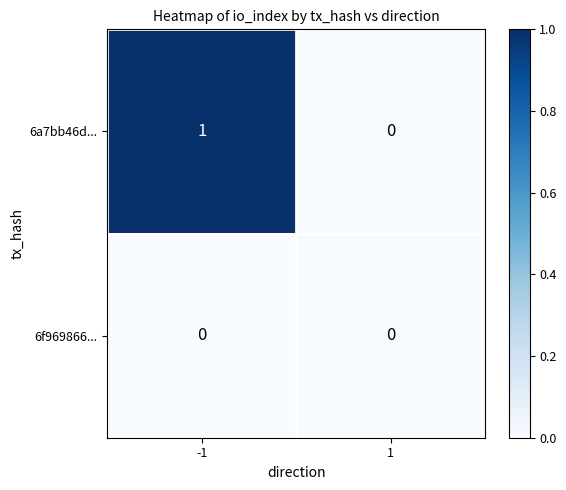

Which series has the largest total across all categories?

6a7bb46d...